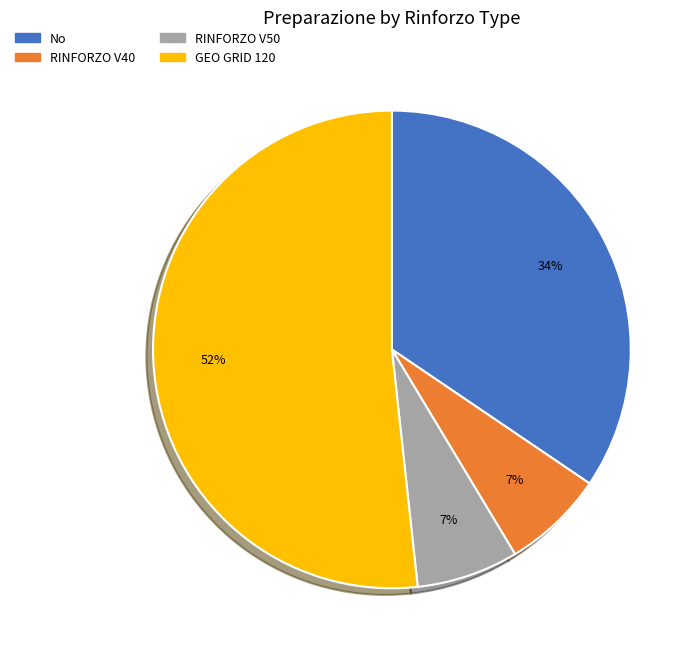

Combined, do No and RINFORZO V50 account for over 50%?

No